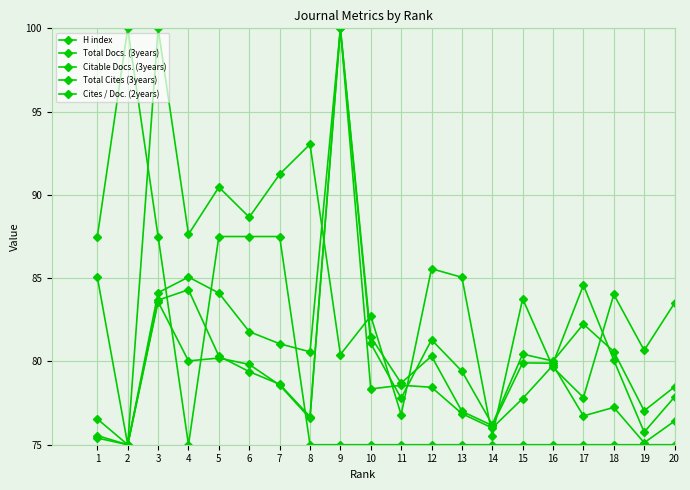

How many data points in Citable Docs. (3years) are less than 78?

10